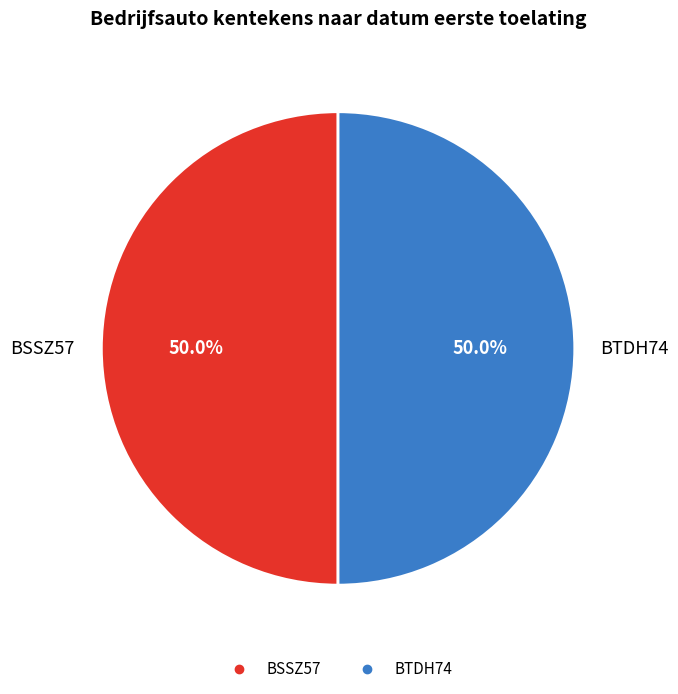

Is it true that BTDH74 is 50% of the pie?

True